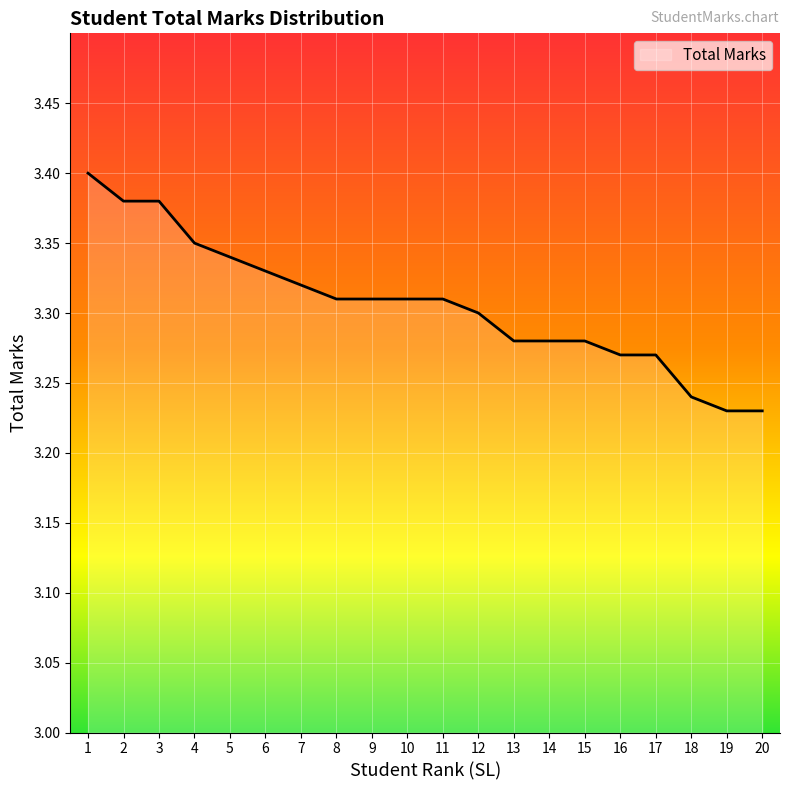

Between 13 and 3, which is larger?

3